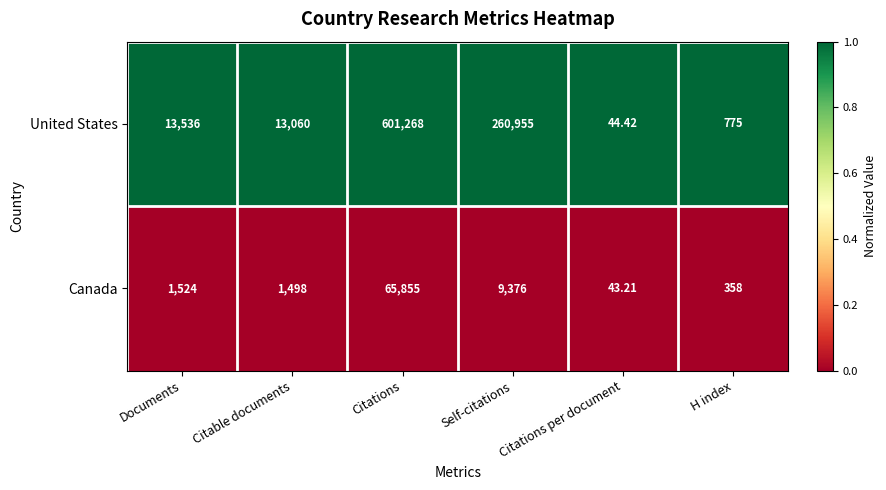

Which series has the widest spread of values?

United States